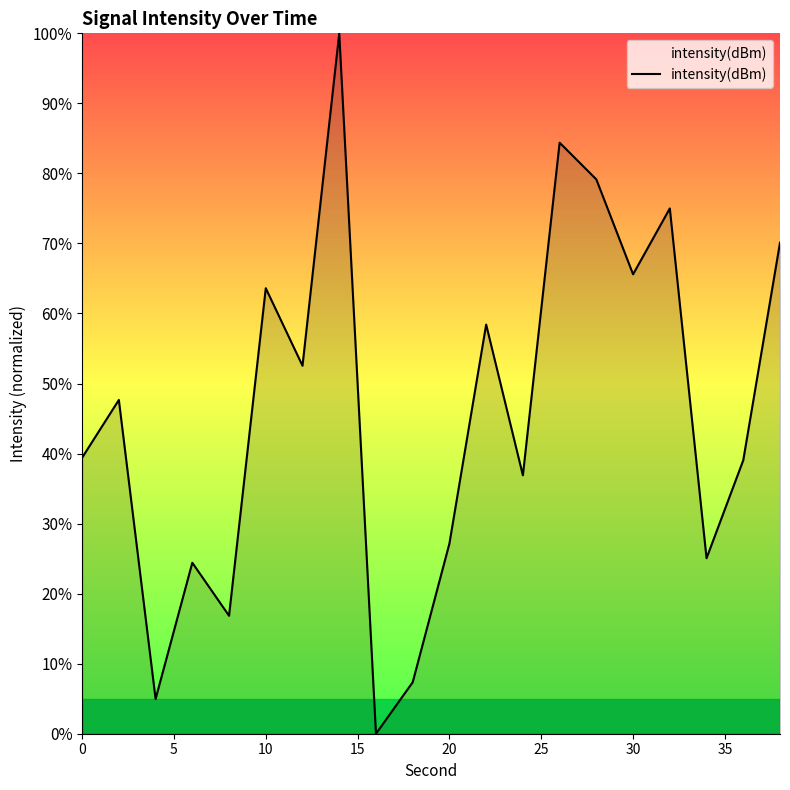

Does the chart have visible grid lines?

No